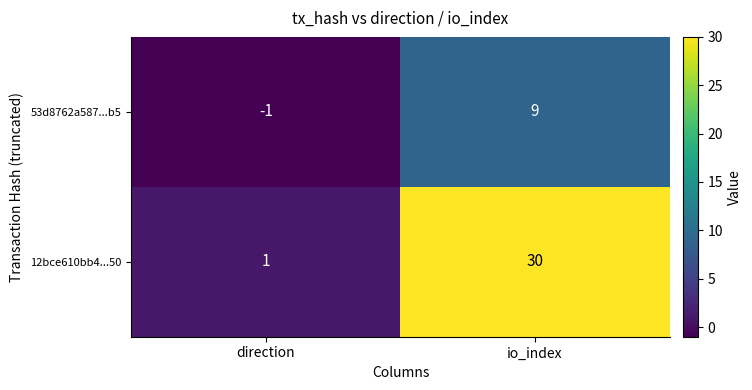

What is the difference between the highest and lowest values at io_index?

21